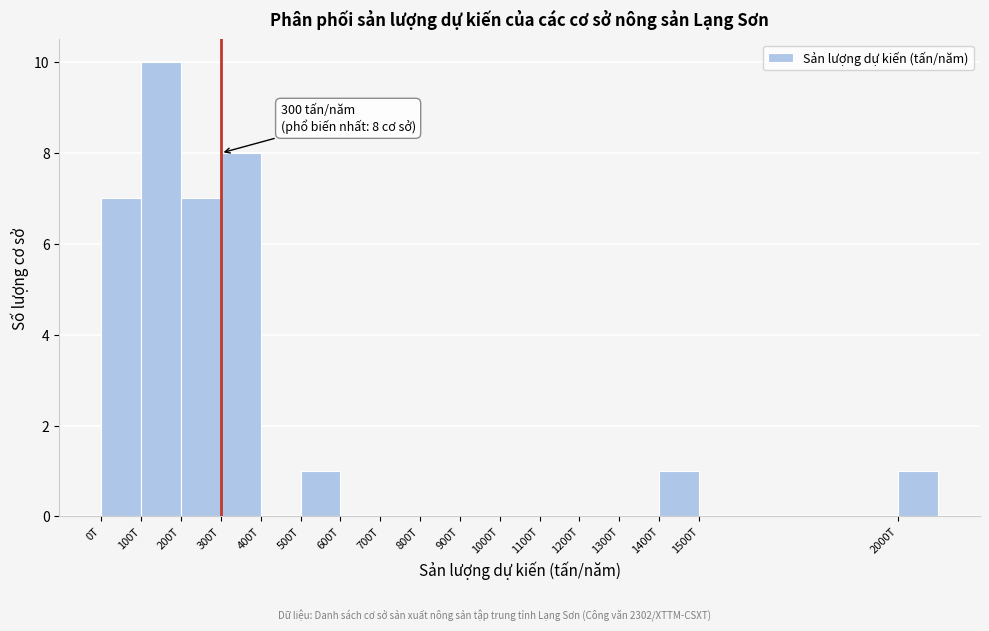

Reading left to right, extract all data points from this chart.

0T=7	100T=10	200T=7	300T=8	400T=0	500T=1	600T=0	700T=0	800T=0	900T=0	1000T=0	1100T=0	1200T=0	1300T=0	1400T=1	1500T=0	2000T=1